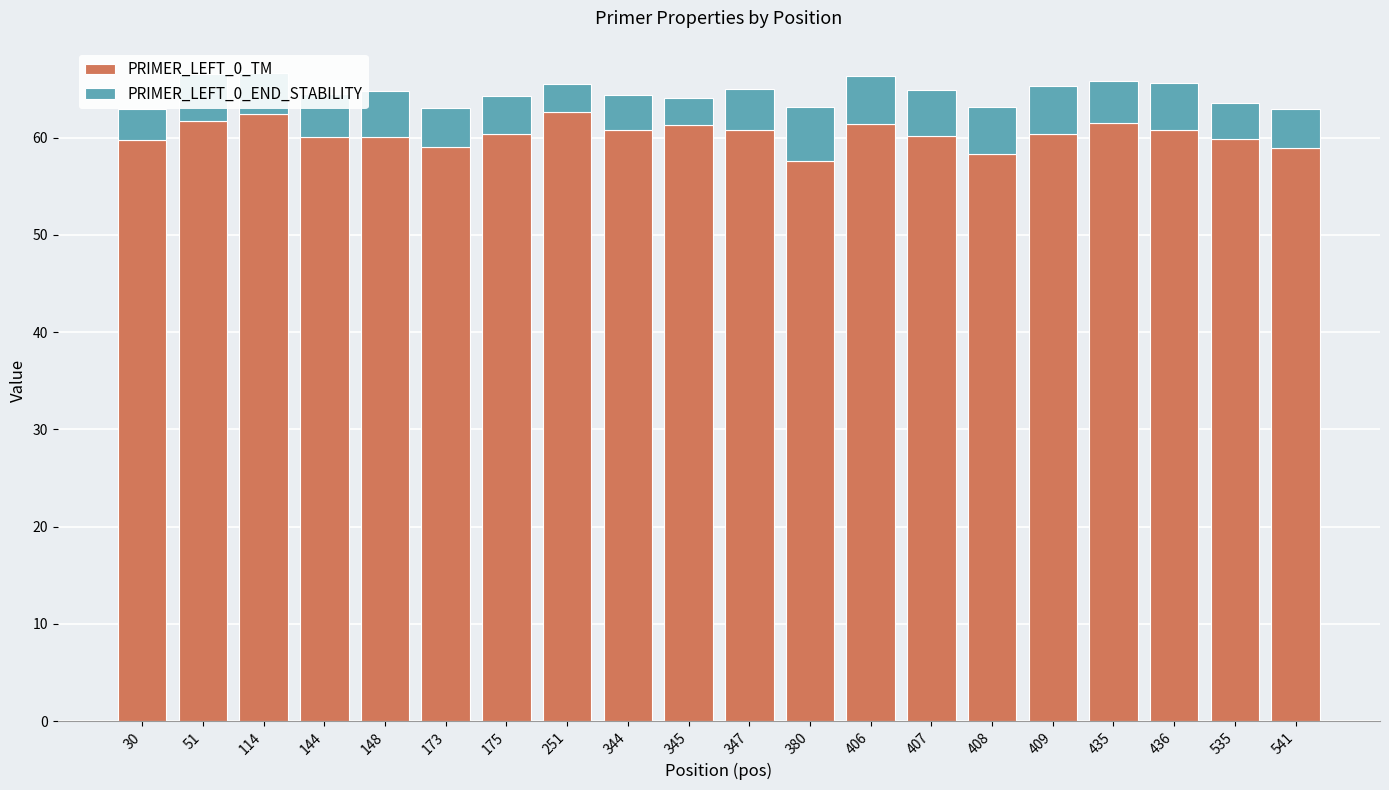

What is the maximum value for PRIMER_LEFT_0_TM?

62.6